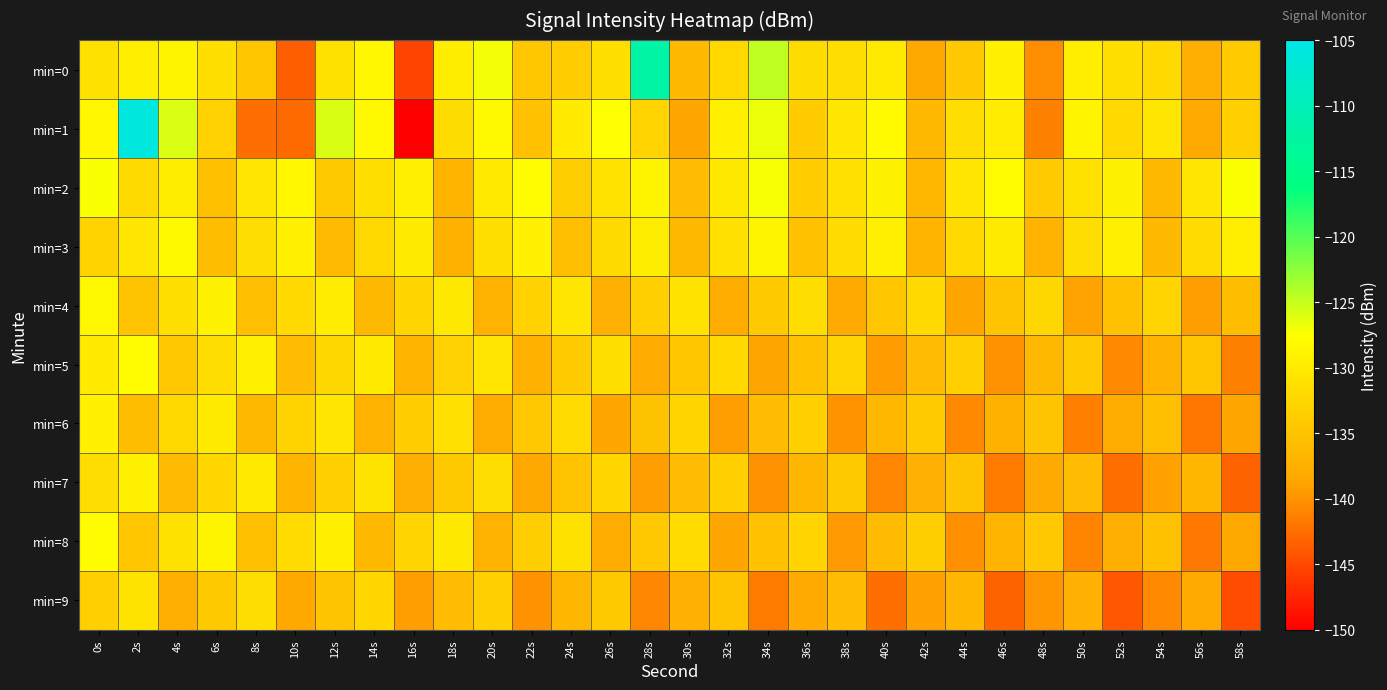

What is the difference between the highest and lowest values at 4s?

11.7